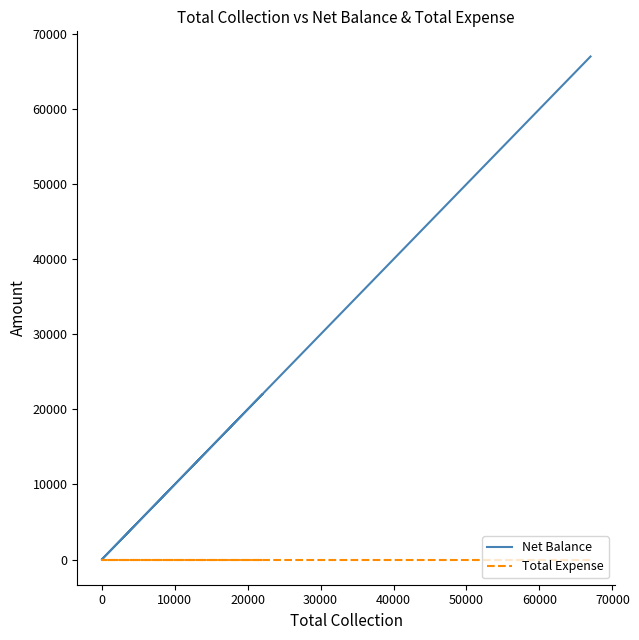

What are all the series names shown in the legend?

Net Balance, Total Expense